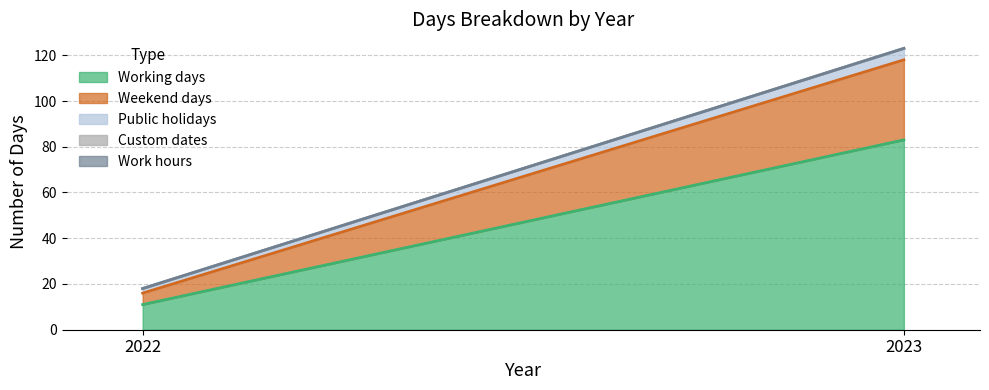

Which series has the widest spread of values?

Working days